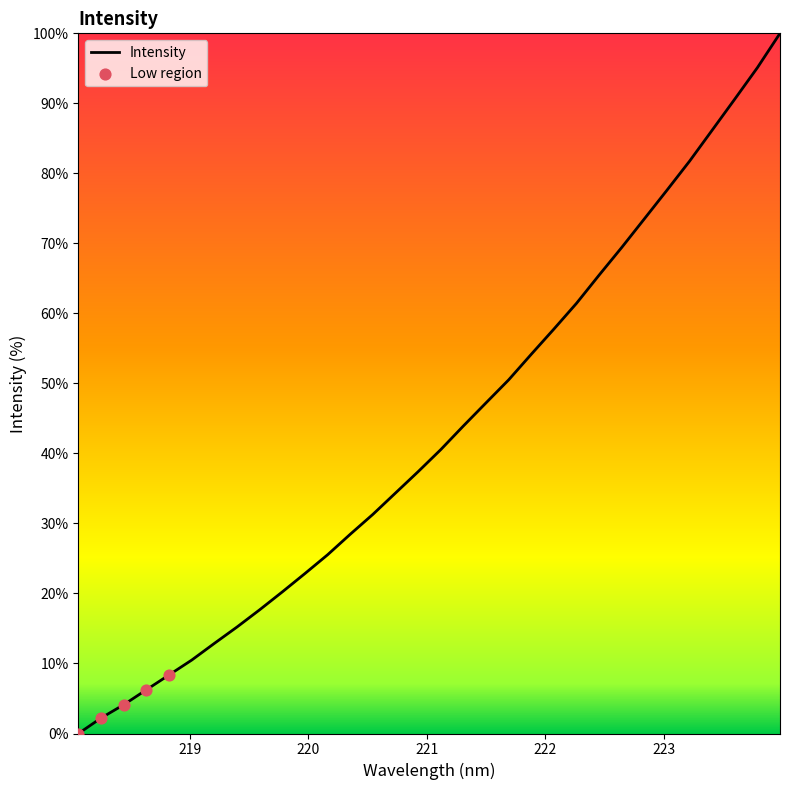

What is the maximum value shown in the chart?

100.0